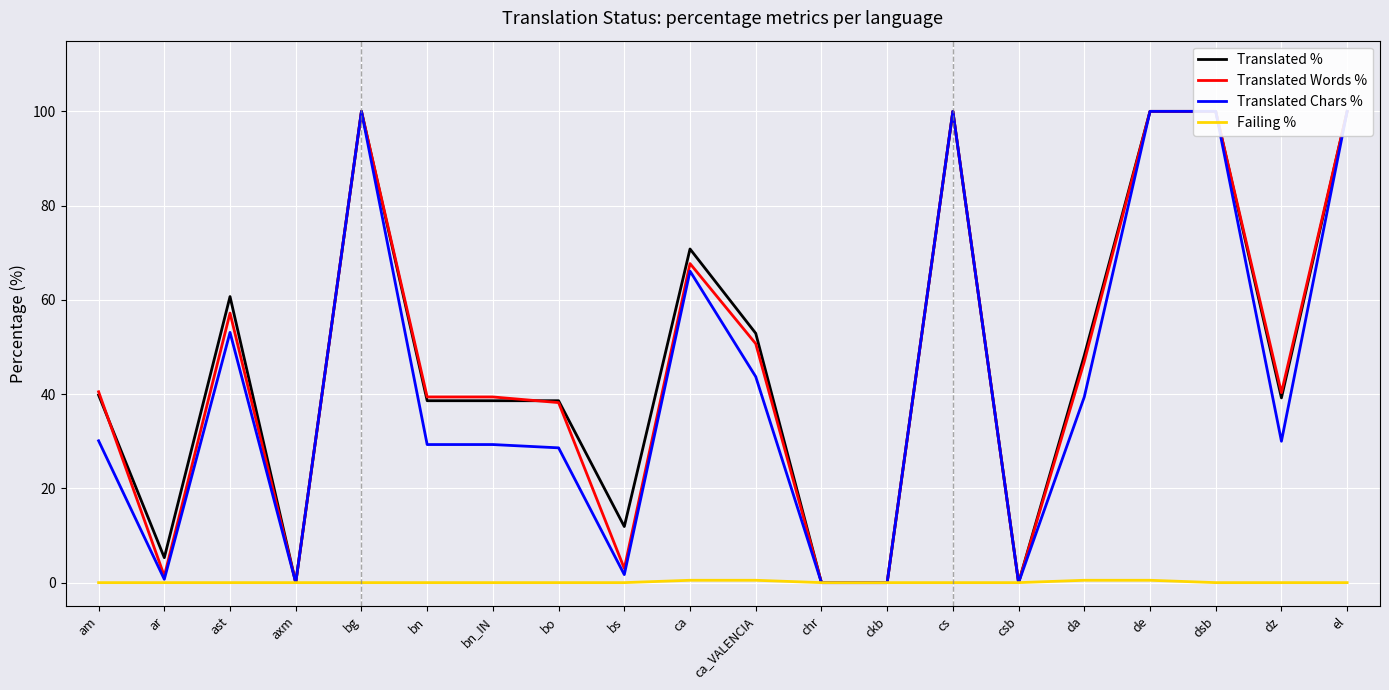

What is the sum of all Translated Words % values?

924.7